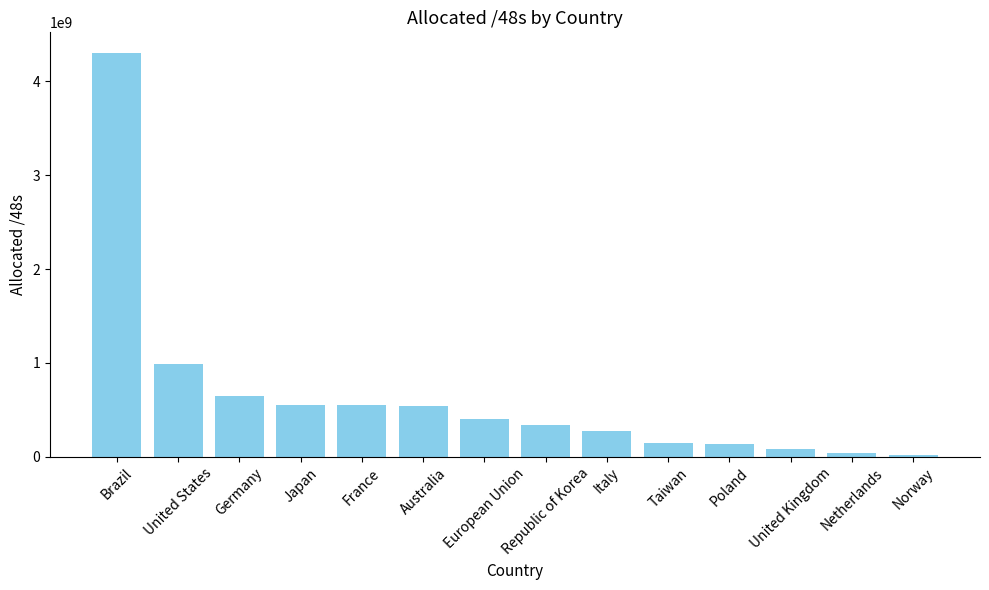

Approximately how many times larger is the value at Italy compared to Republic of Korea?

0.8